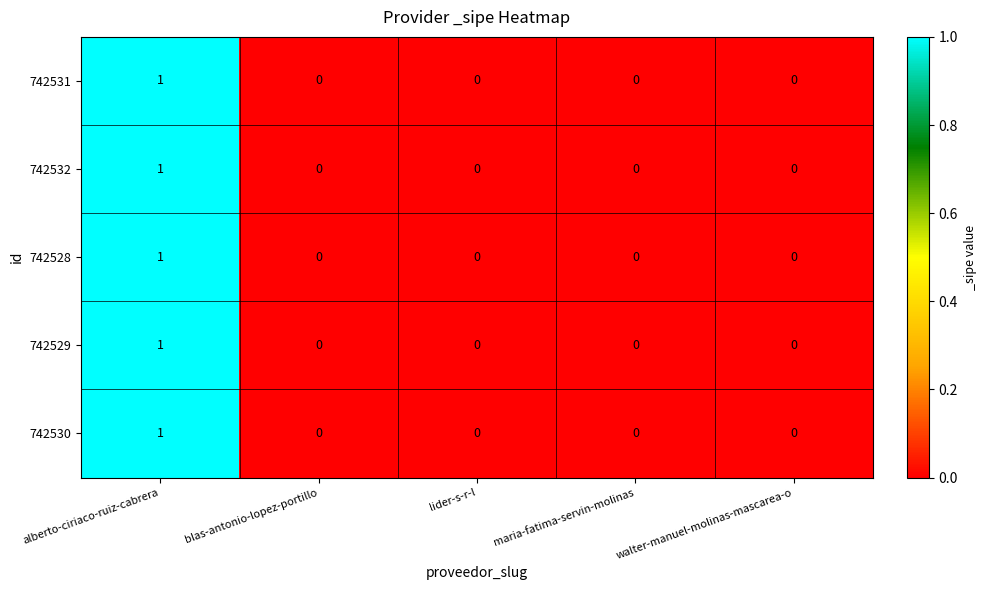

What is the total value across all series at alberto-ciriaco-ruiz-cabrera?

5